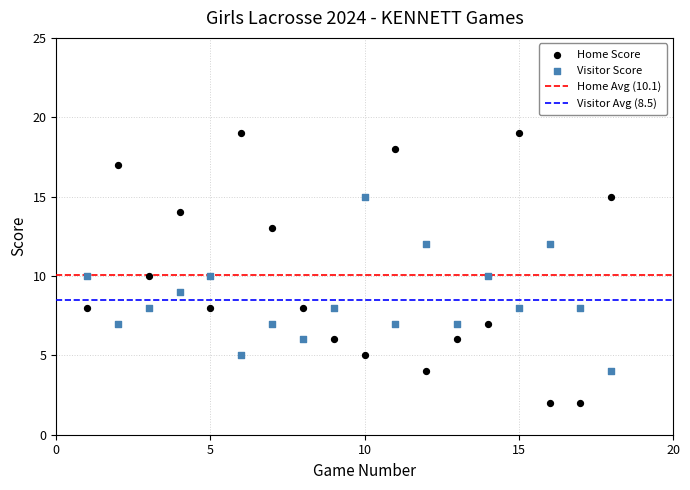

Which series reaches the minimum Y coordinate?

Home Score